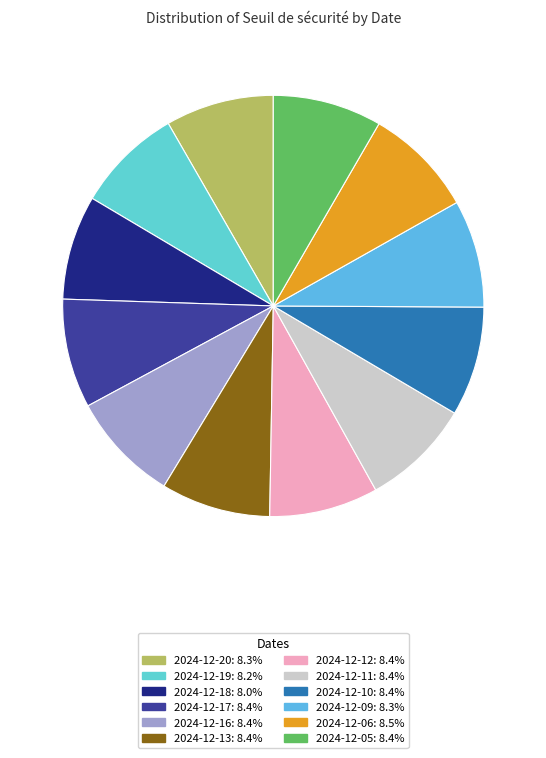

What percentage is the 2024-12-12 slice, to the nearest percent?

8%